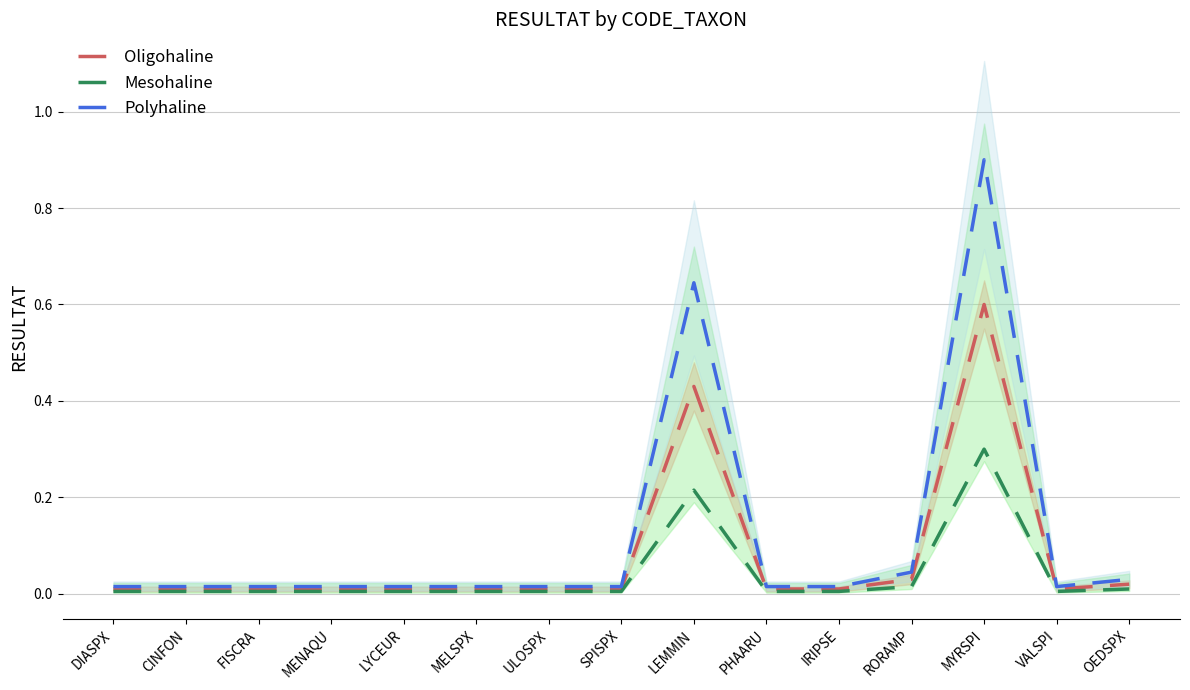

How many interior local valleys does the Polyhaline series have?

1